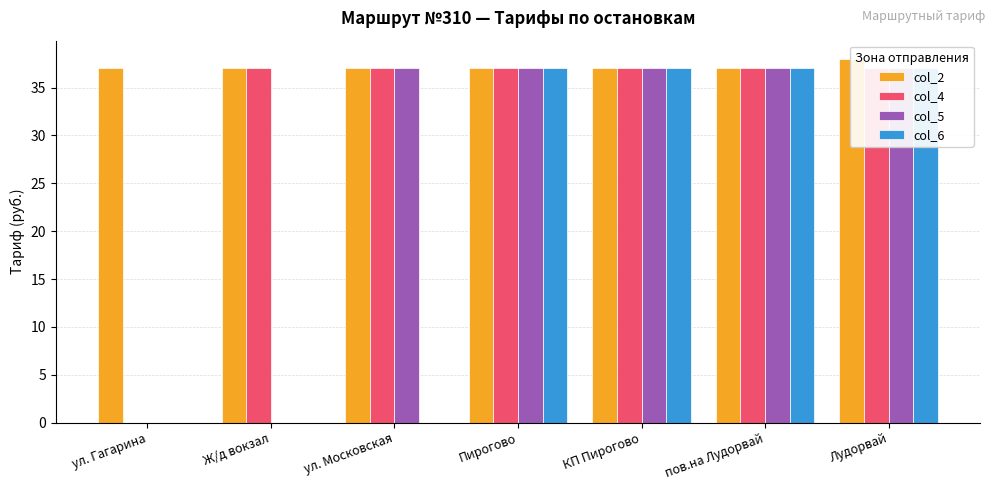

Reading left to right, what are all the values shown in this chart?

col_2: 37	37	37	37	37	37	38
col_4: 0	37	37	37	37	37	37
col_5: 0	0	37	37	37	37	37
col_6: 0	0	0	37	37	37	37